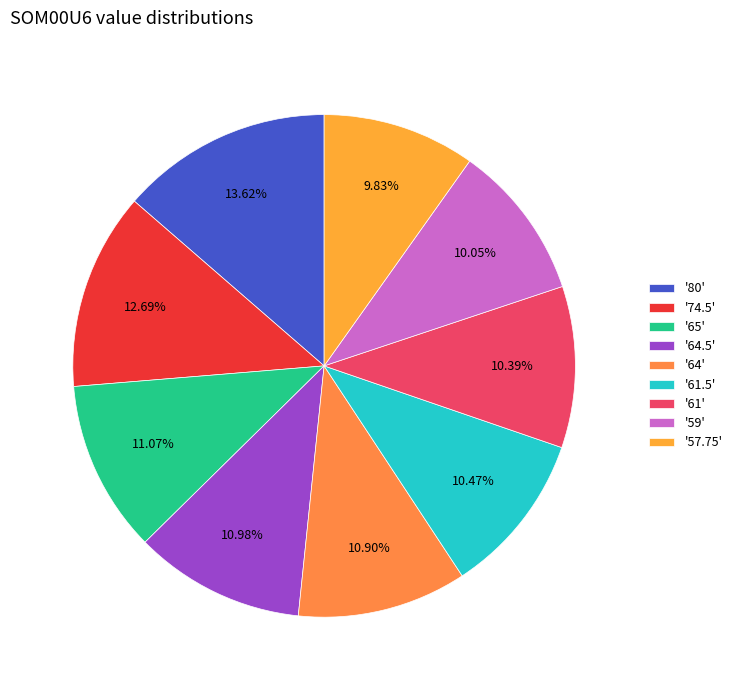

To the nearest percent, what is the average slice percentage?

11%